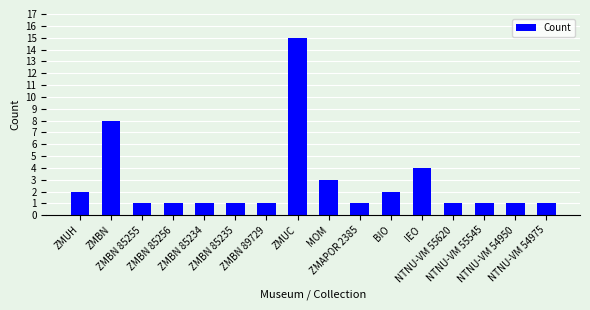

At which label is the value closest to 8?

ZMBN